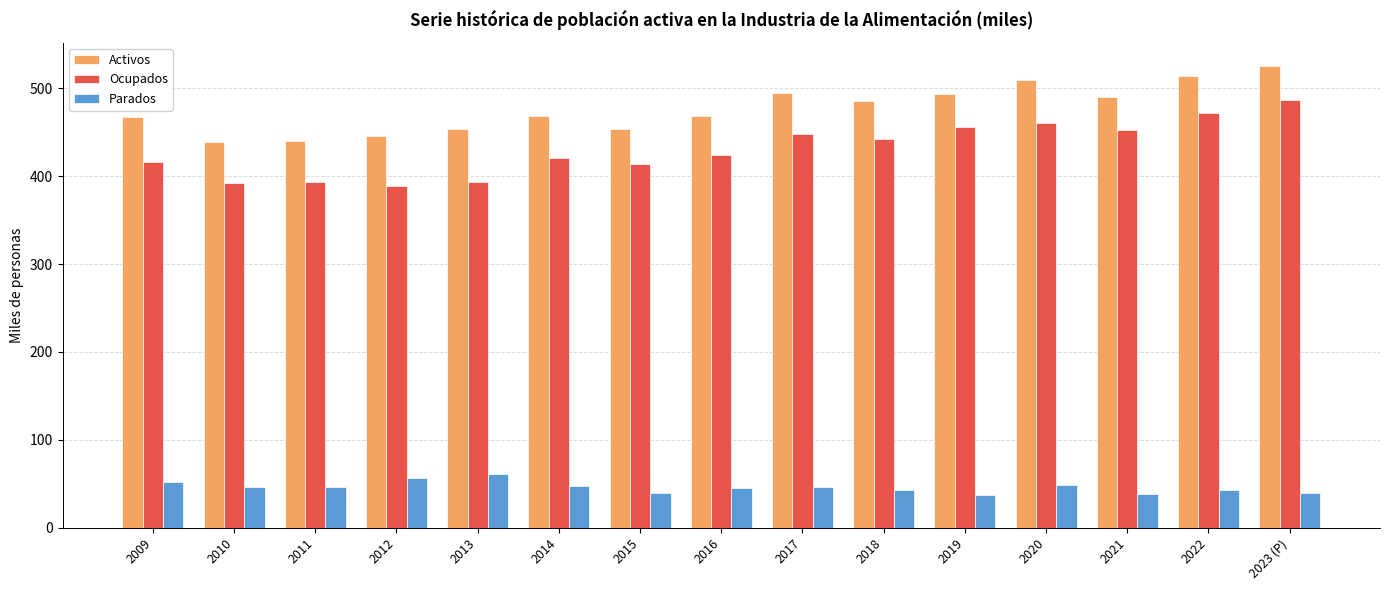

True or false: Parados has a value of 27.7 at 2014.

False